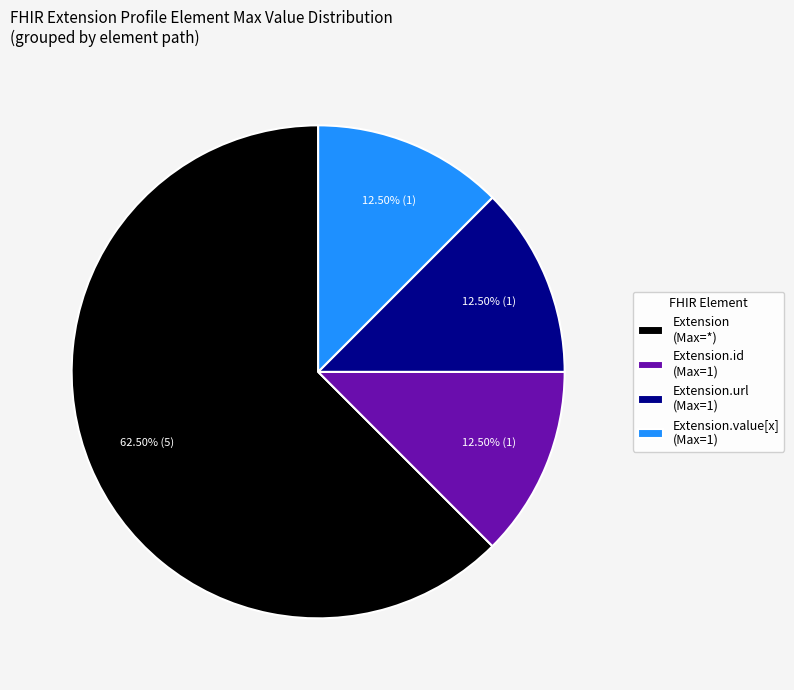

Is there any slice that represents more than half of the pie?

Yes